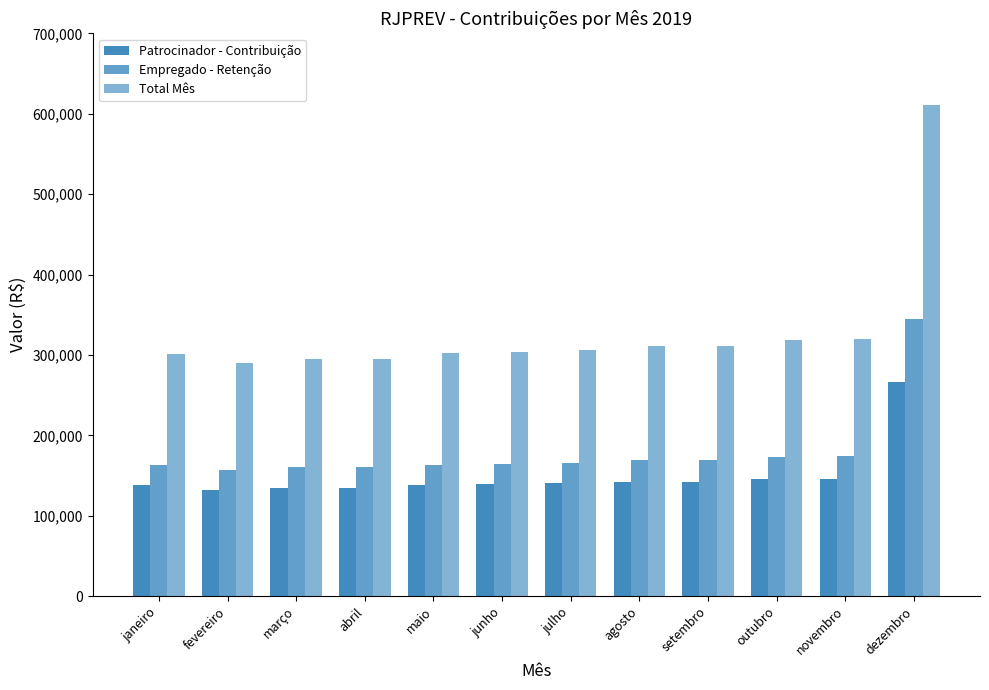

Which series has the largest total across all categories?

Total Mês